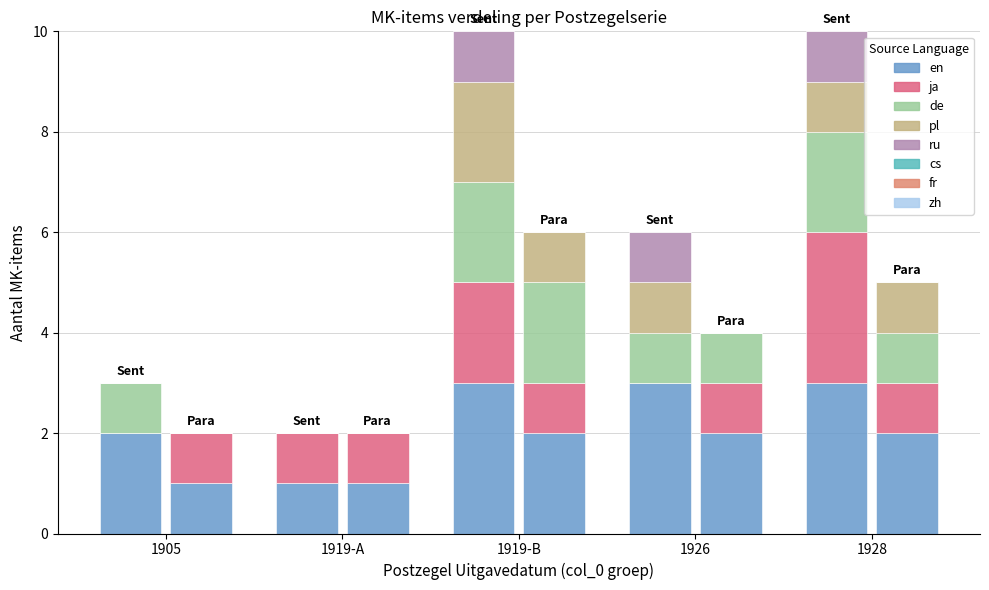

At how many categories does at least one series exceed 0?

5